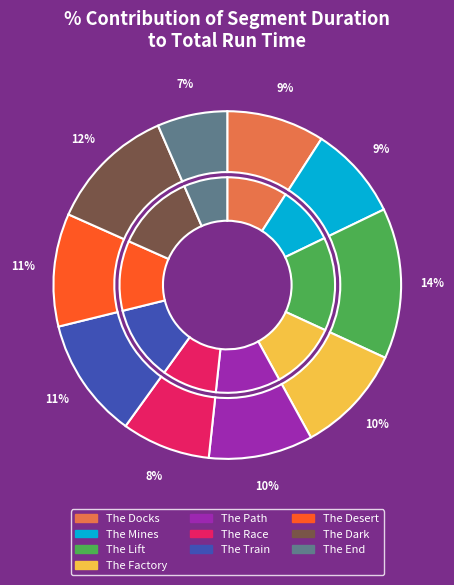

True or false: The Dark accounts for 12% of the total.

True